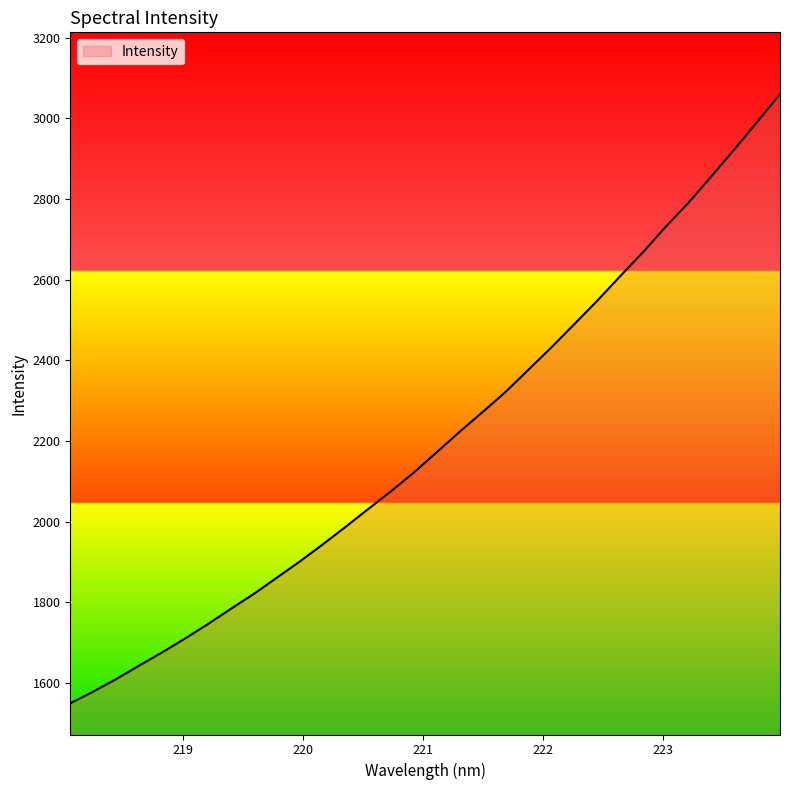

Does the chart display data point markers on the line(s)?

No